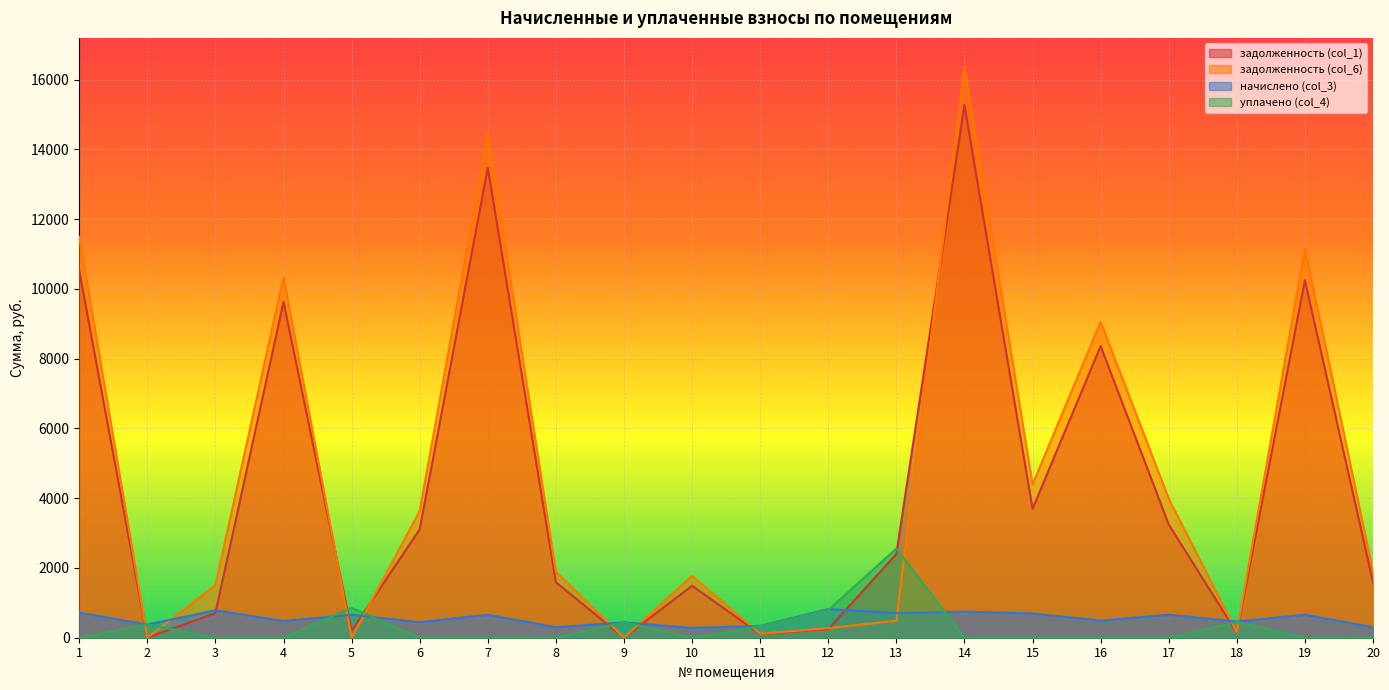

Which series has the widest spread of values?

задолженность (col_6)